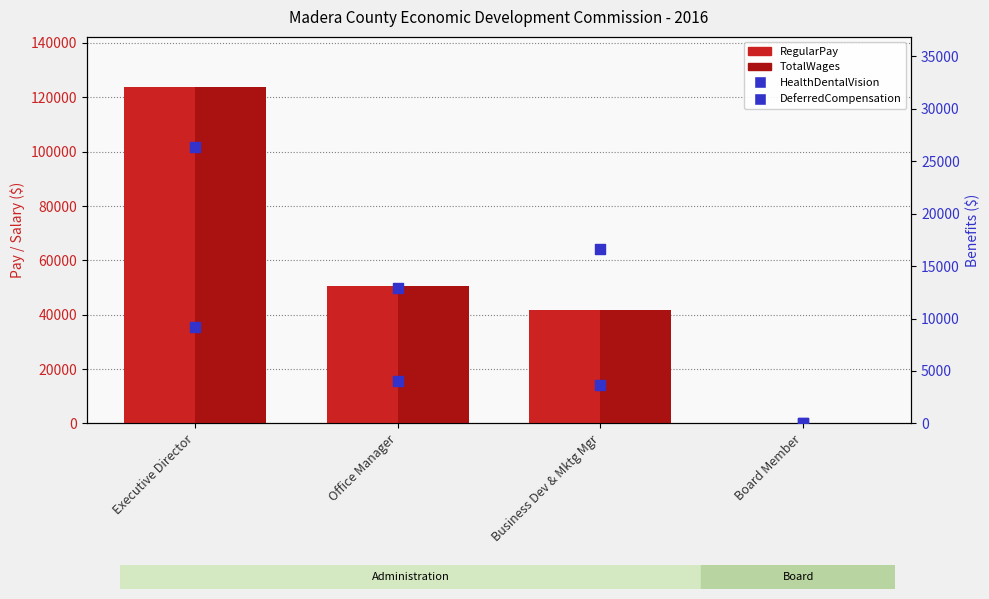

Which series has the widest spread of Y values?

RegularPay